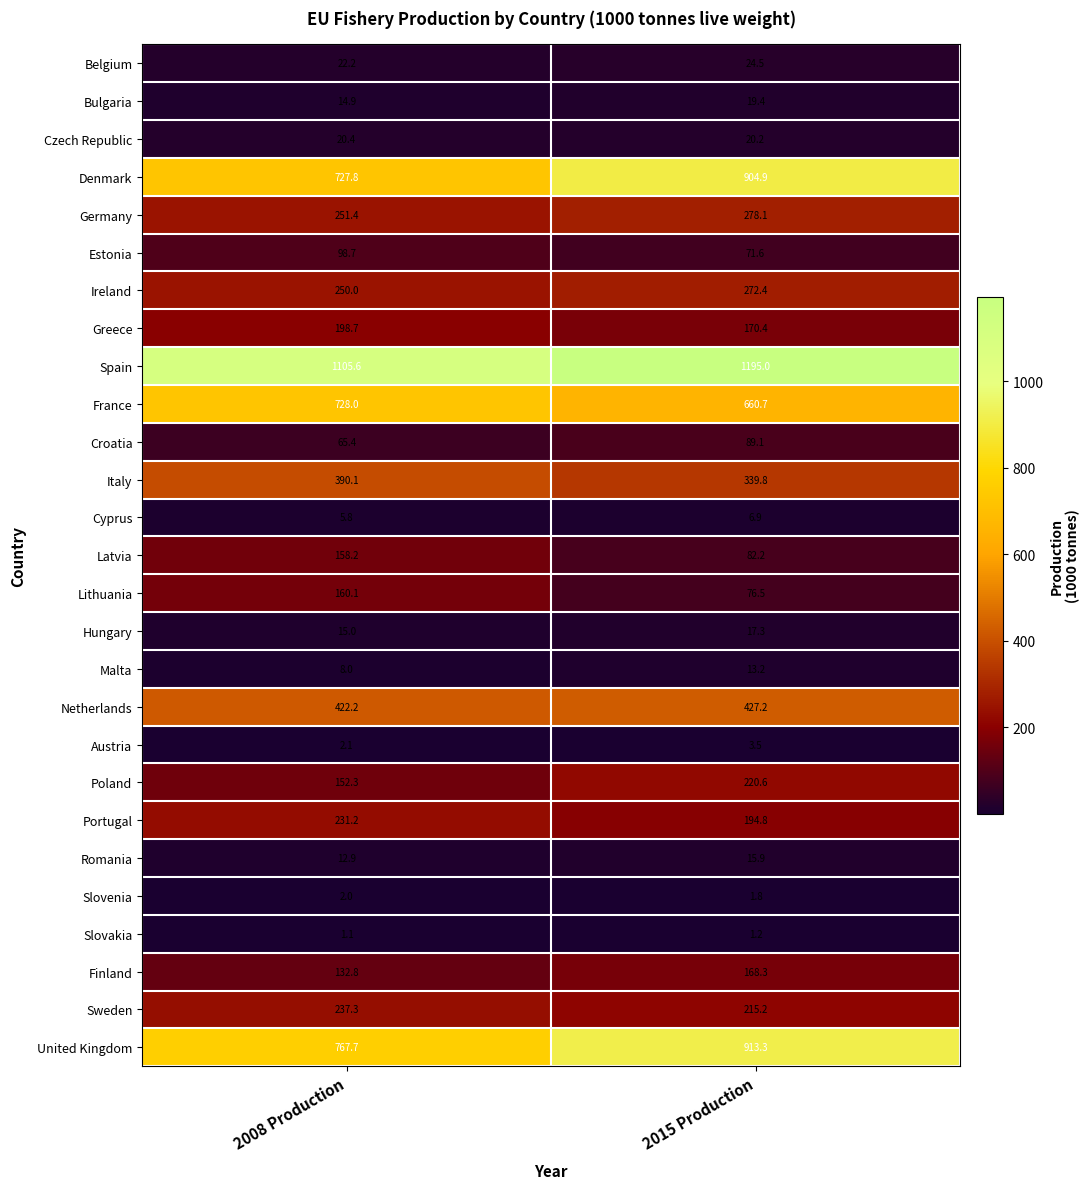

What is the sum of all Bulgaria values?

34.3